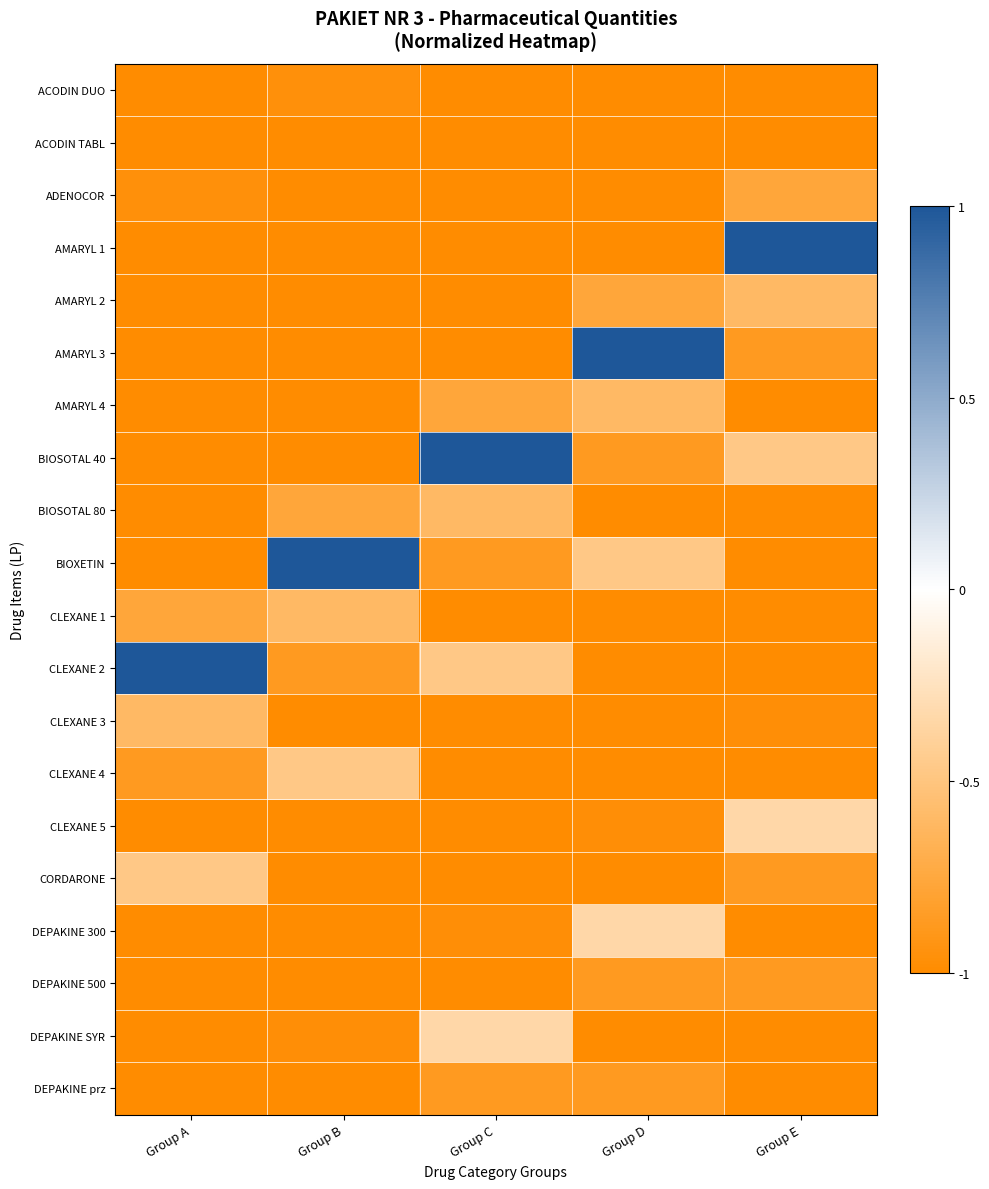

Reading left to right, extract all data points from this chart.

ACODIN DUO: Group A=-1.0	Group B=-1.0	Group C=-1.0	Group D=-1.0	Group E=-1.0
ACODIN TABL: Group A=-1.0	Group B=-1.0	Group C=-1.0	Group D=-1.0	Group E=-1.0
ADENOCOR: Group A=-1.0	Group B=-1.0	Group C=-1.0	Group D=-1.0	Group E=-0.8
AMARYL 1: Group A=-1.0	Group B=-1.0	Group C=-1.0	Group D=-1.0	Group E=1.0
AMARYL 2: Group A=-1.0	Group B=-1.0	Group C=-1.0	Group D=-0.8	Group E=-0.6
AMARYL 3: Group A=-1.0	Group B=-1.0	Group C=-1.0	Group D=1.0	Group E=-0.9
AMARYL 4: Group A=-1.0	Group B=-1.0	Group C=-0.8	Group D=-0.6	Group E=-1.0
BIOSOTAL 40: Group A=-1.0	Group B=-1.0	Group C=1.0	Group D=-0.9	Group E=-0.5
BIOSOTAL 80: Group A=-1.0	Group B=-0.8	Group C=-0.6	Group D=-1.0	Group E=-1.0
BIOXETIN: Group A=-1.0	Group B=1.0	Group C=-0.9	Group D=-0.5	Group E=-1.0
CLEXANE 1: Group A=-0.8	Group B=-0.6	Group C=-1.0	Group D=-1.0	Group E=-1.0
CLEXANE 2: Group A=1.0	Group B=-0.9	Group C=-0.5	Group D=-1.0	Group E=-1.0
CLEXANE 3: Group A=-0.6	Group B=-1.0	Group C=-1.0	Group D=-1.0	Group E=-1.0
CLEXANE 4: Group A=-0.9	Group B=-0.5	Group C=-1.0	Group D=-1.0	Group E=-1.0
CLEXANE 5: Group A=-1.0	Group B=-1.0	Group C=-1.0	Group D=-1.0	Group E=-0.3
CORDARONE: Group A=-0.5	Group B=-1.0	Group C=-1.0	Group D=-1.0	Group E=-0.9
DEPAKINE 300: Group A=-1.0	Group B=-1.0	Group C=-1.0	Group D=-0.3	Group E=-1.0
DEPAKINE 500: Group A=-1.0	Group B=-1.0	Group C=-1.0	Group D=-0.9	Group E=-0.9
DEPAKINE SYR: Group A=-1.0	Group B=-1.0	Group C=-0.3	Group D=-1.0	Group E=-1.0
DEPAKINE prz: Group A=-1.0	Group B=-1.0	Group C=-0.9	Group D=-0.9	Group E=-1.0